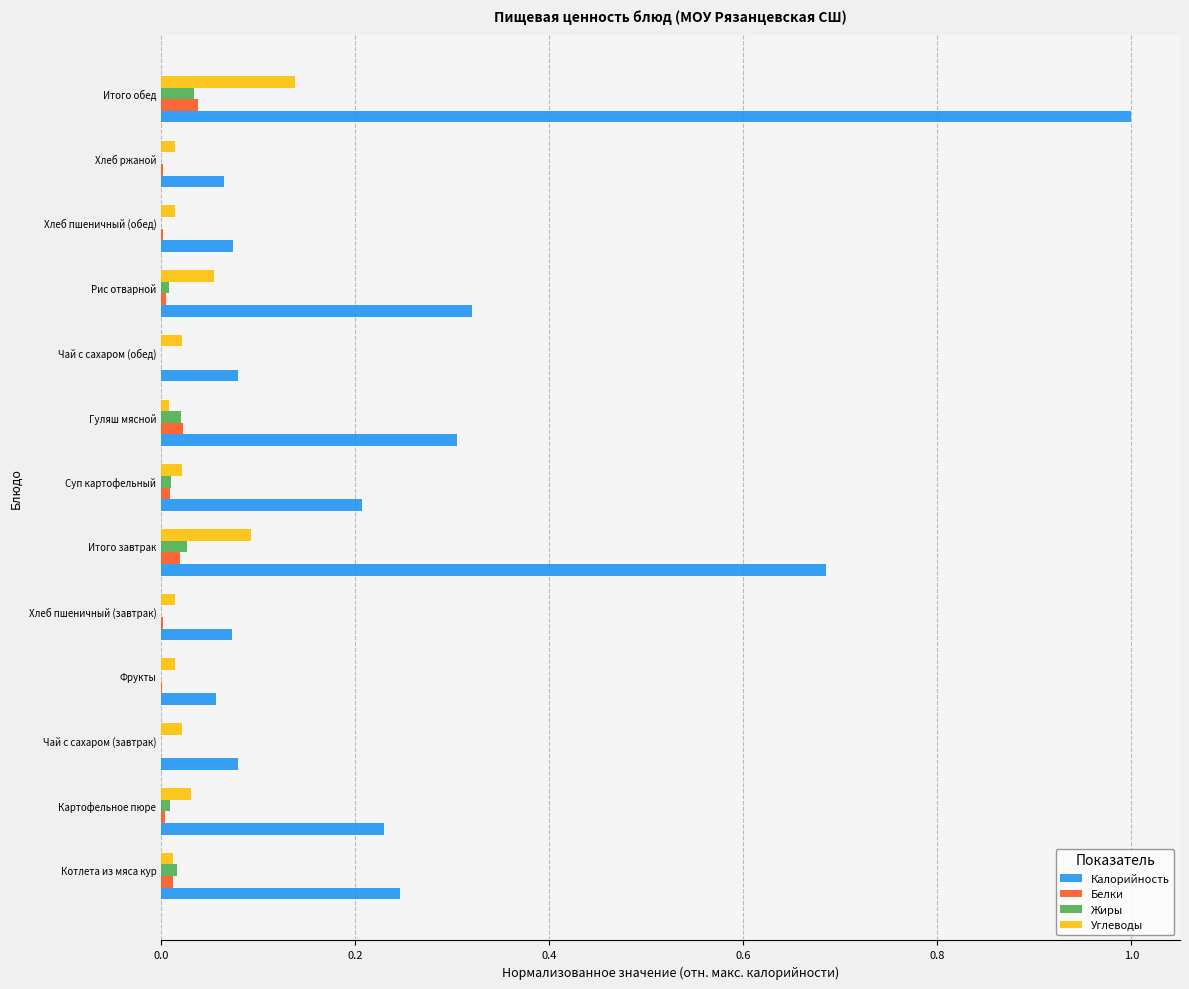

What is the sum of all Углеводы values?

0.5